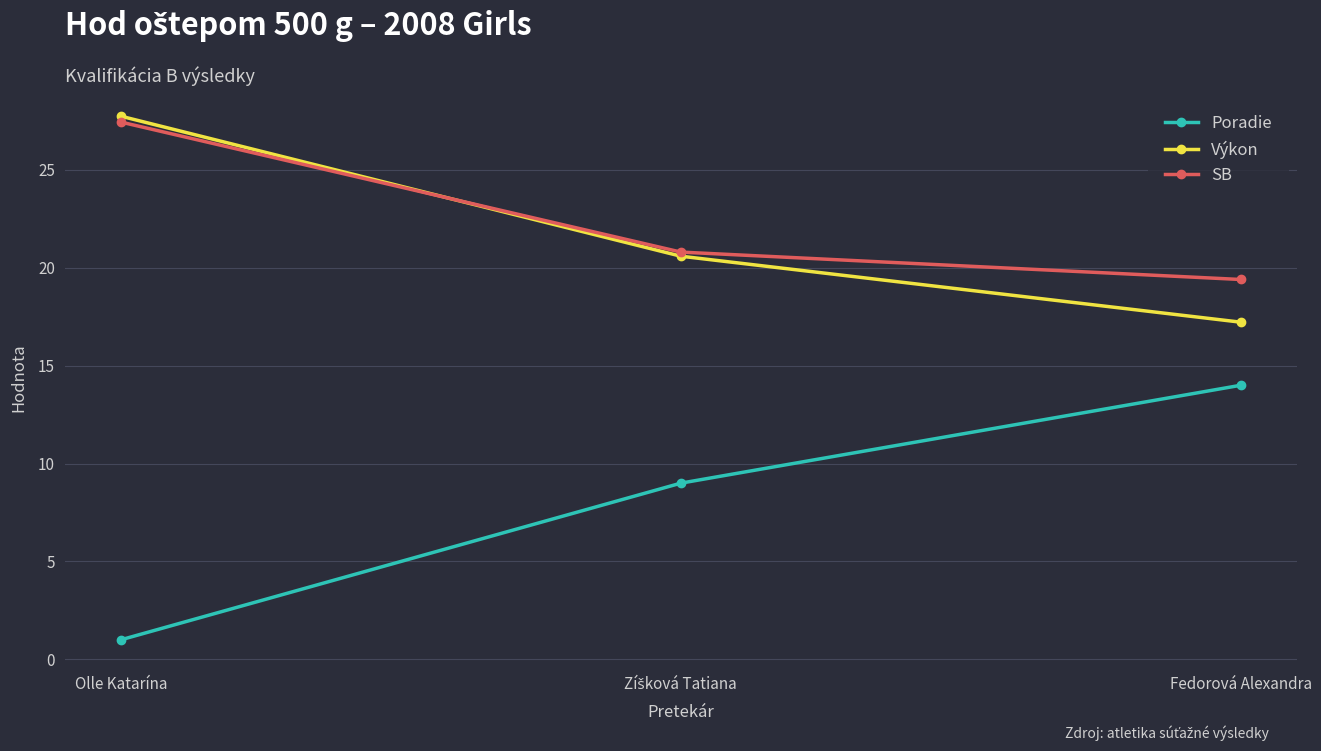

What is the average value of the SB series?

22.5